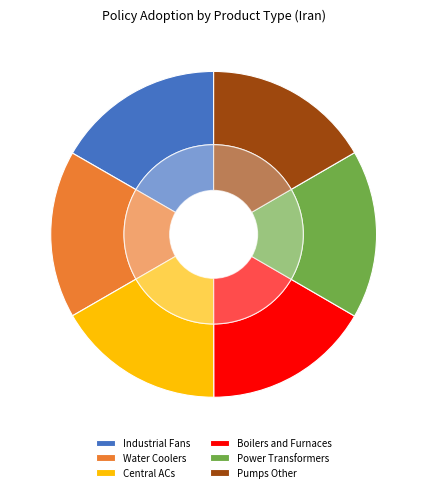

Does any single category account for the majority?

No